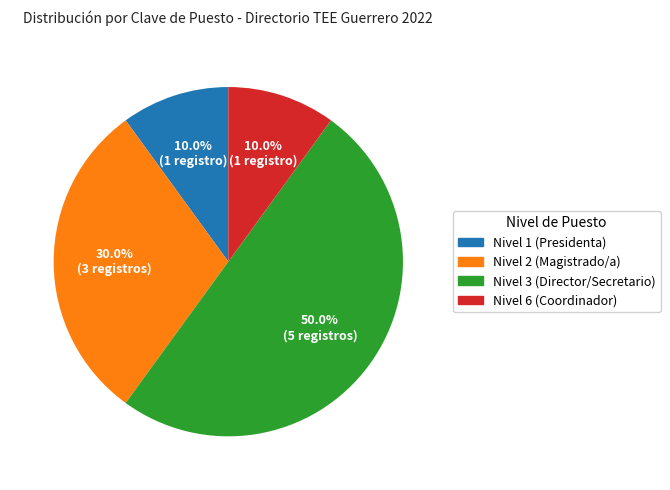

What is the largest slice in the pie chart?

Nivel 3 (Director/Secretario)